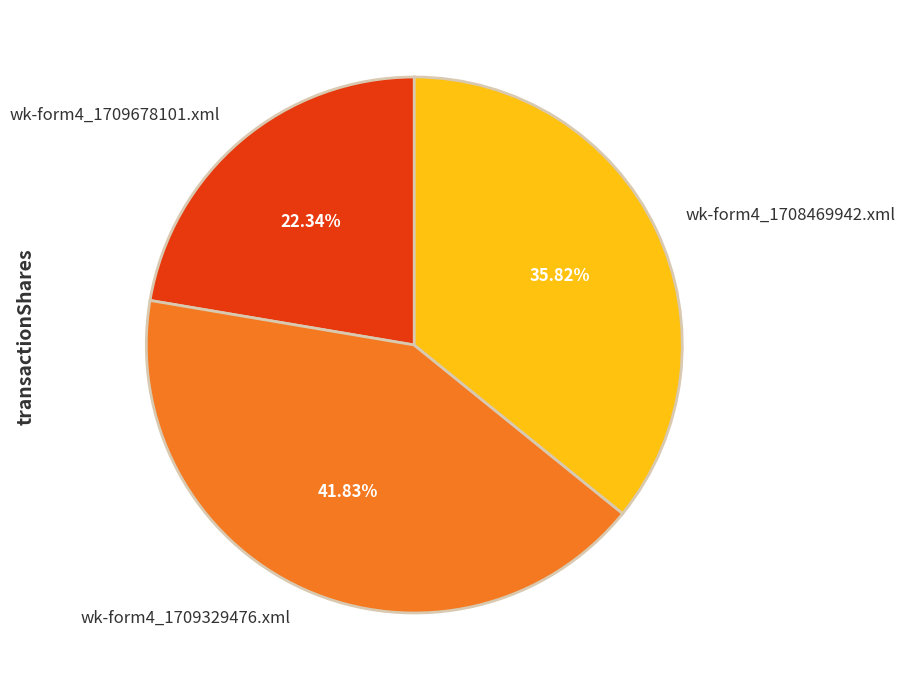

What is the total percentage of wk-form4_1709329476.xml and wk-form4_1709678101.xml?

64.2%